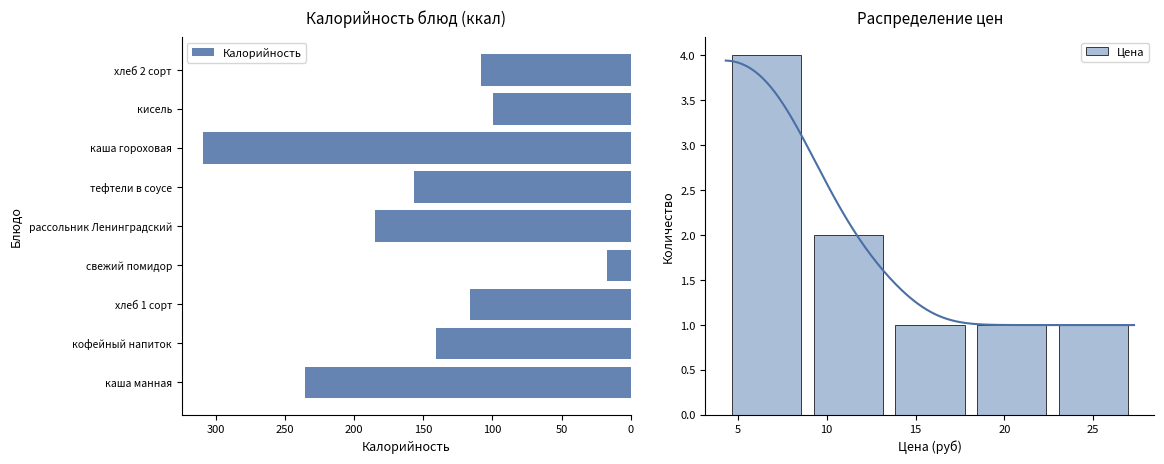

List the labels in order of value, smallest first.

каша гороховая, каша манная, рассольник Ленинградский, тефтели в соусе, кофейный напиток, хлеб 1 сорт, хлеб 2 сорт, кисель, свежий помидор